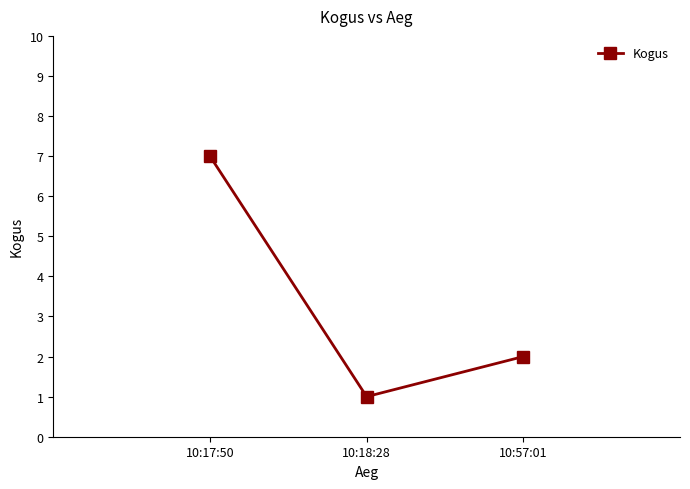

What is the value of the 1st point from the left?

7